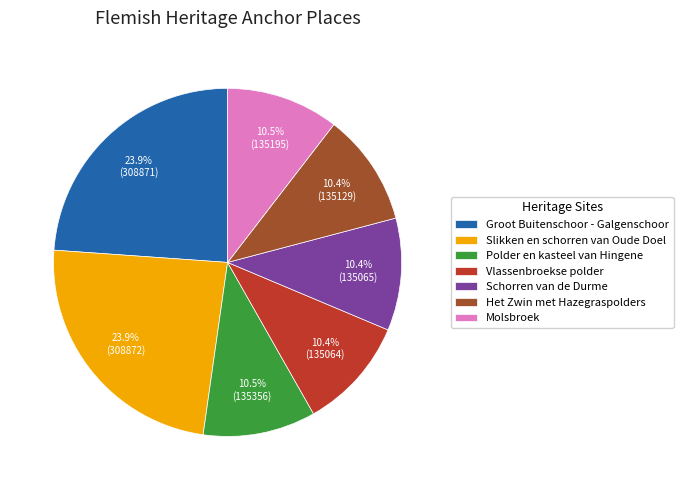

Combined, what portion of the pie is Het Zwin met Hazegraspolders and Groot Buitenschoor - Galgenschoor?

34.3%